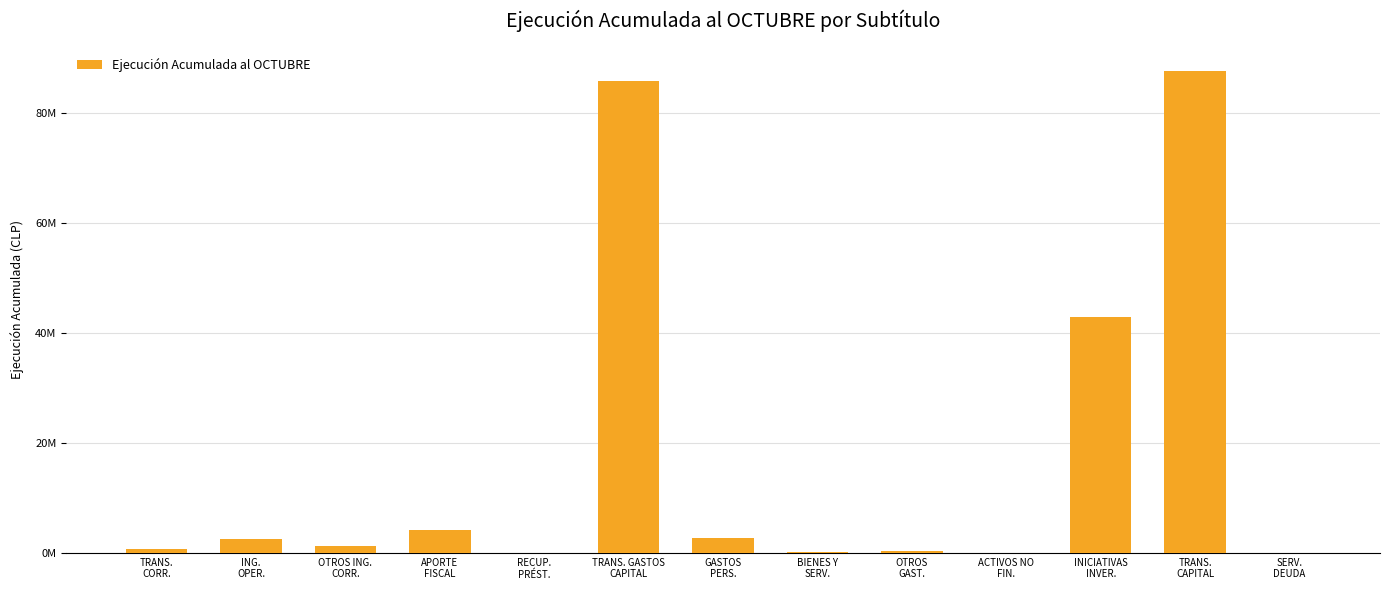

Which label corresponds to the largest value in the chart?

TRANS.
CAPITAL